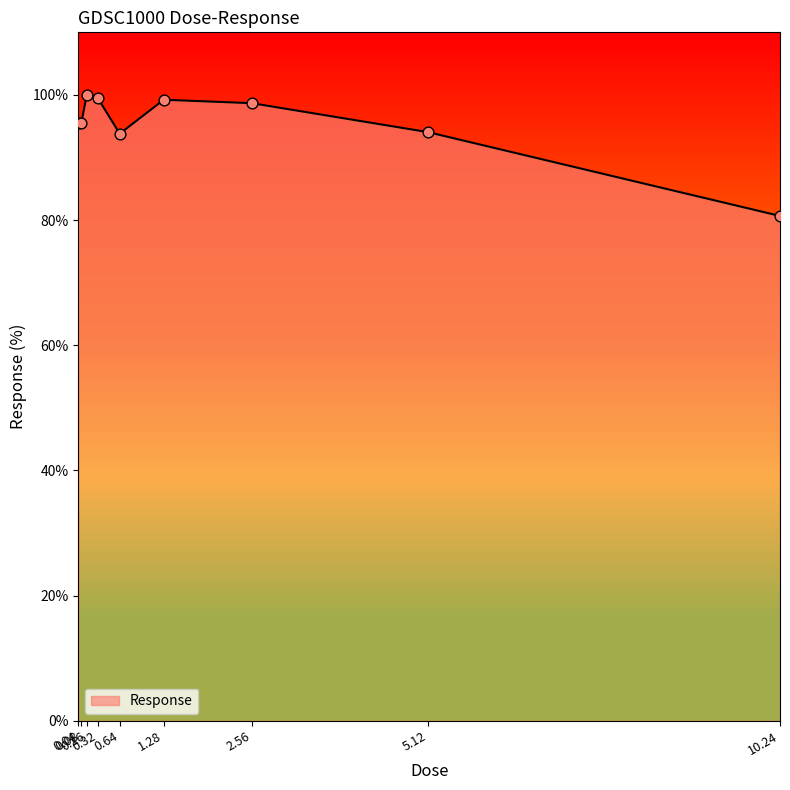

What is the change in value from 1.28 to 5.12?

-5.2